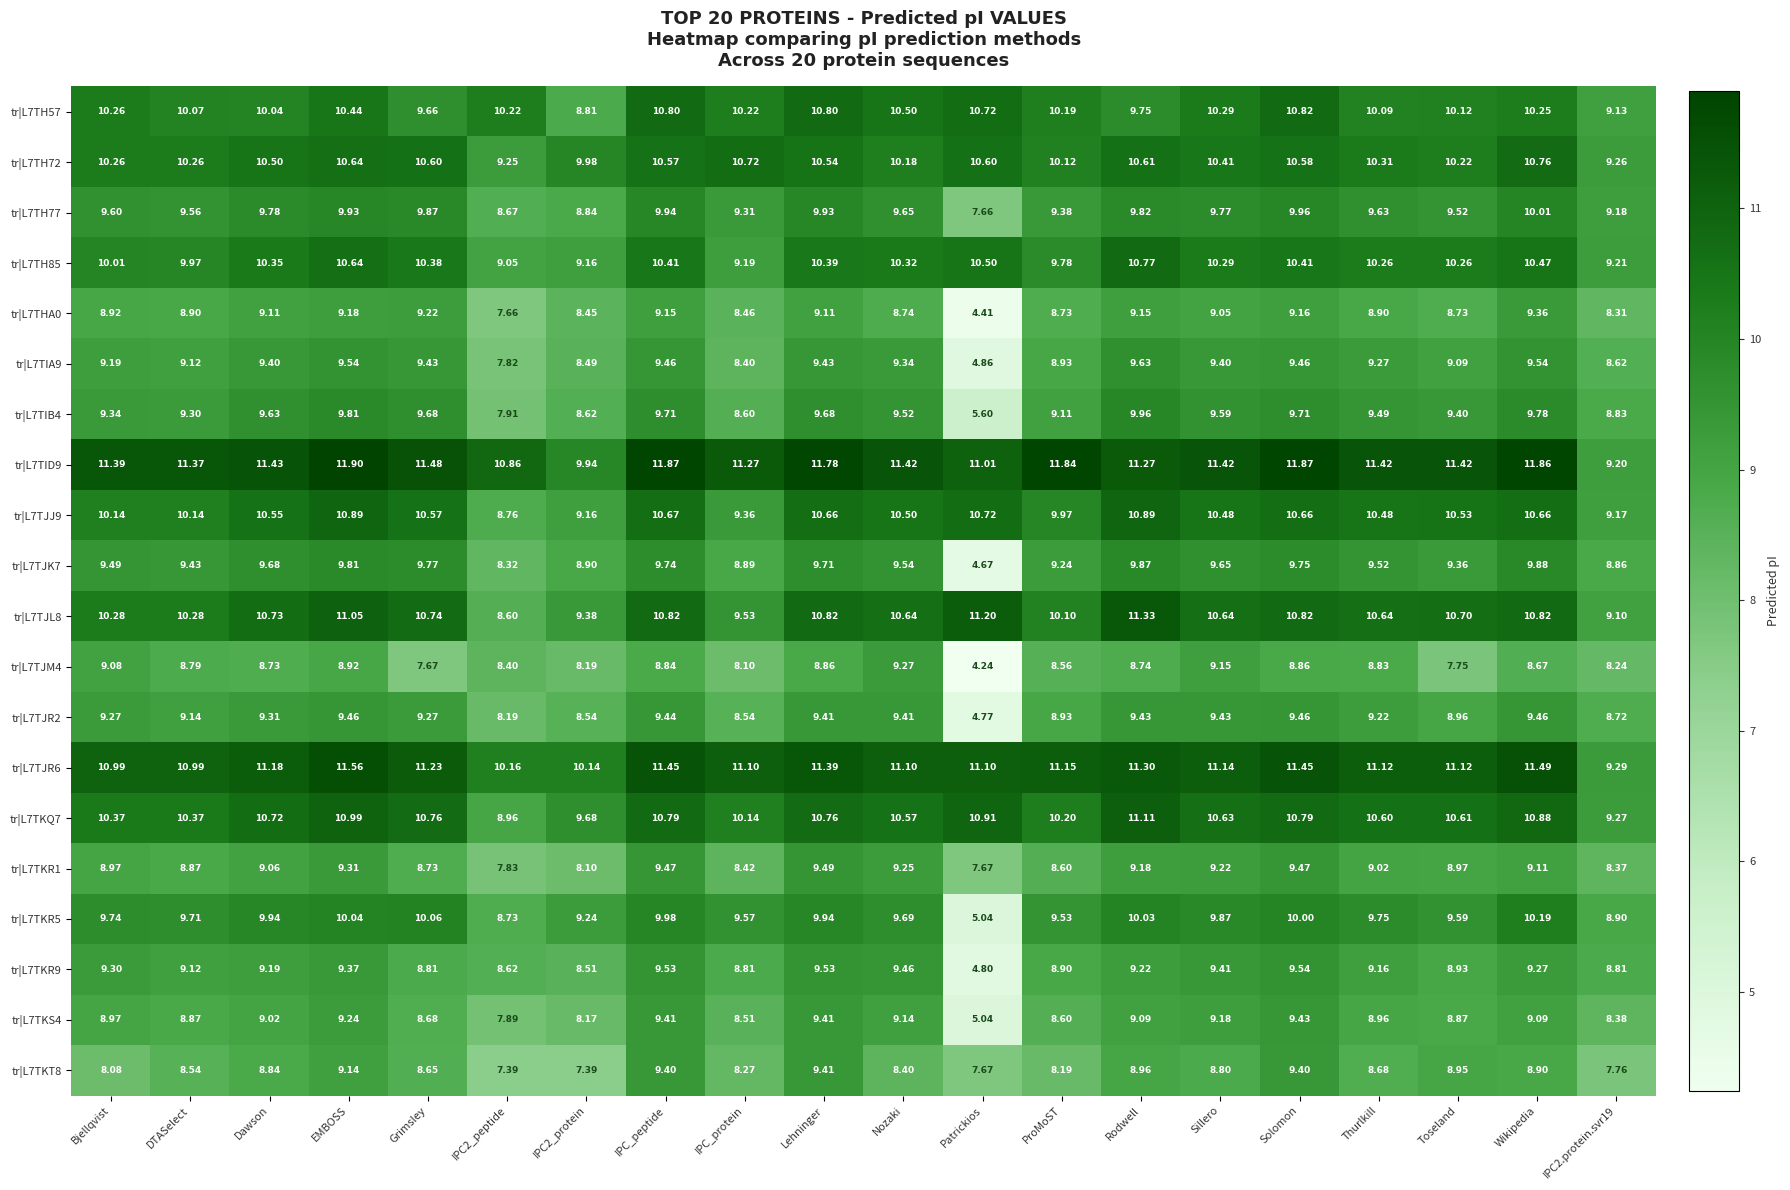

At which category is the sum across all series the highest?

EMBOSS